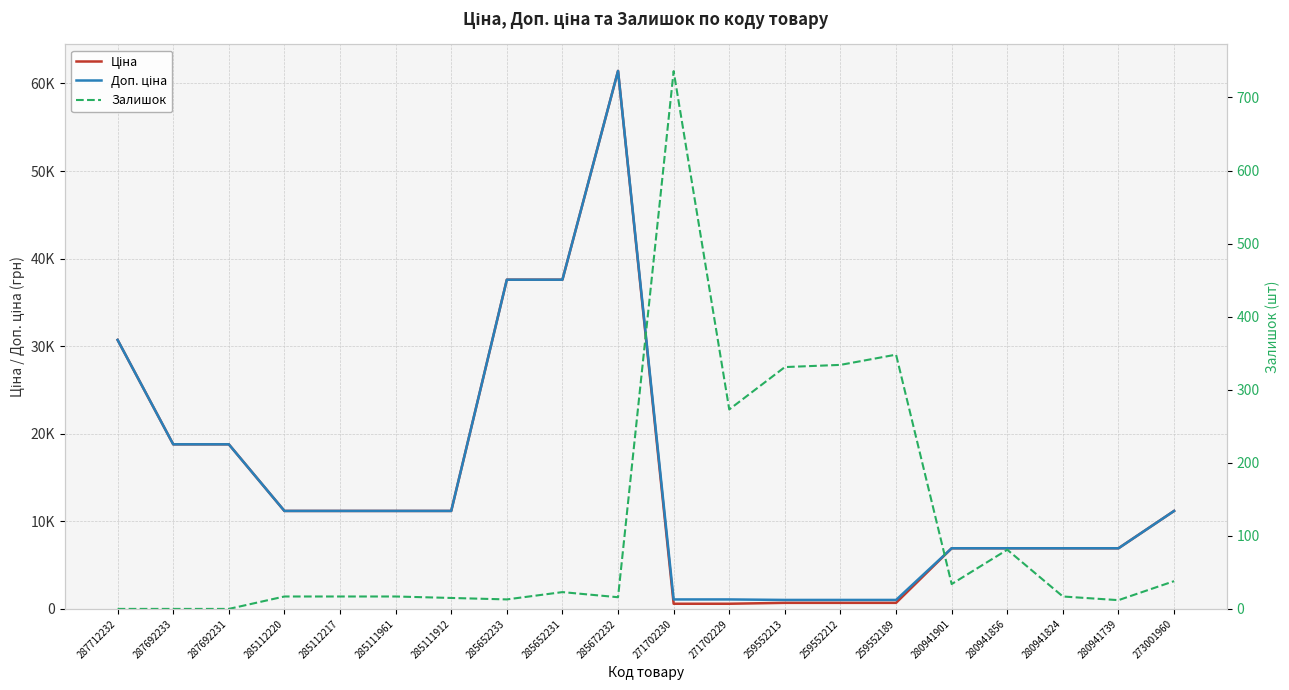

Reading left to right, extract all data points from this chart.

Ціна: 287712232=30717.1	287692233=18796.8	287692231=18796.8	285112220=11188.2	285112217=11188.2	285111961=11188.2	285111912=11188.2	285652233=37593.6	285652231=37593.6	285672232=61434.3	271702230=589.9	271702229=589.9	259552213=693.7	259552212=693.7	259552189=693.7	280941901=6925.7	280941856=6925.7	280941824=6925.7	280941739=6925.7	273001960=11188.2
Доп. ціна: 287712232=30717.1	287692233=18796.8	287692231=18796.8	285112220=11188.2	285112217=11188.2	285111961=11188.2	285111912=11188.2	285652233=37593.6	285652231=37593.6	285672232=61434.3	271702230=1081.7	271702229=1081.7	259552213=1024.6	259552212=1024.6	259552189=1024.6	280941901=6925.7	280941856=6925.7	280941824=6925.7	280941739=6925.7	273001960=11188.2
Залишок: 287712232=0.0	287692233=0.0	287692231=0.0	285112220=17.0	285112217=17.0	285111961=17.0	285111912=15.0	285652233=13.0	285652231=23.0	285672232=16.0	271702230=736.0	271702229=273.0	259552213=331.0	259552212=334.0	259552189=348.0	280941901=34.0	280941856=81.0	280941824=17.0	280941739=12.0	273001960=38.0